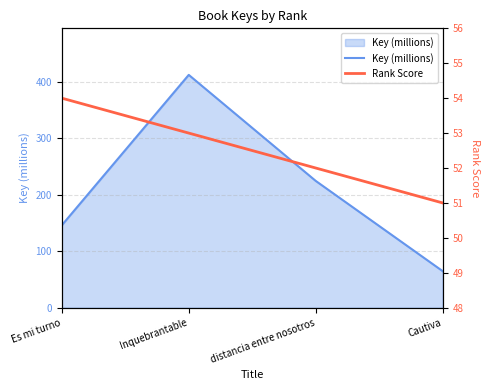

What is the value of the Rank Score point at the 4th from the left?

51.0